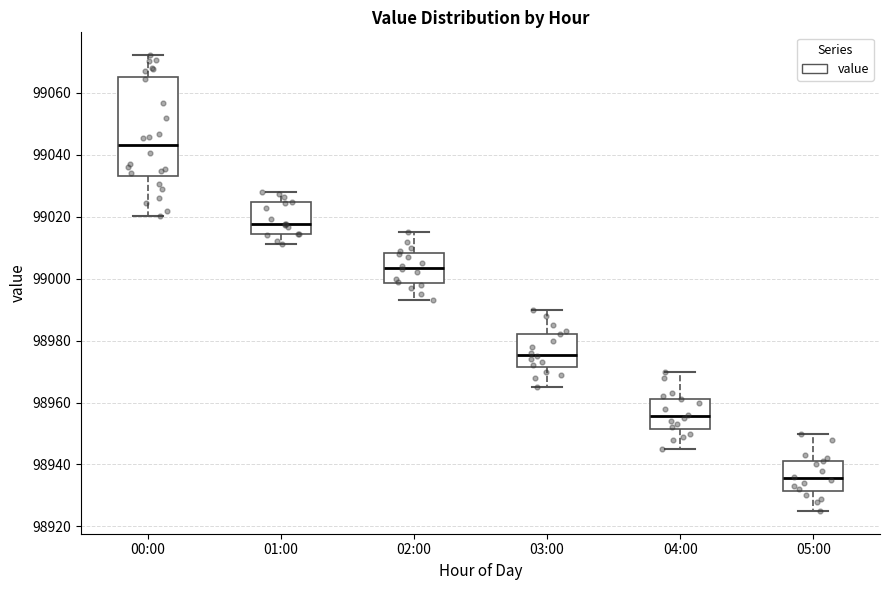

Reading left to right, read every box against the y-axis: the position of its median line, the range the box covers, and the ends of its whiskers. The values are not printed on the chart, so give them approximately, as read against the axis.

00:00: median 99044, box 99034 to 99066, whiskers 99020 to 99072
01:00: median 99018, box 99014 to 99024, whiskers 99012 to 99028
02:00: median 99004, box 98998 to 99008, whiskers 98994 to 99016
03:00: median 98976, box 98972 to 98982, whiskers 98966 to 98990
04:00: median 98956, box 98952 to 98962, whiskers 98946 to 98970
05:00: median 98936, box 98932 to 98942, whiskers 98926 to 98950